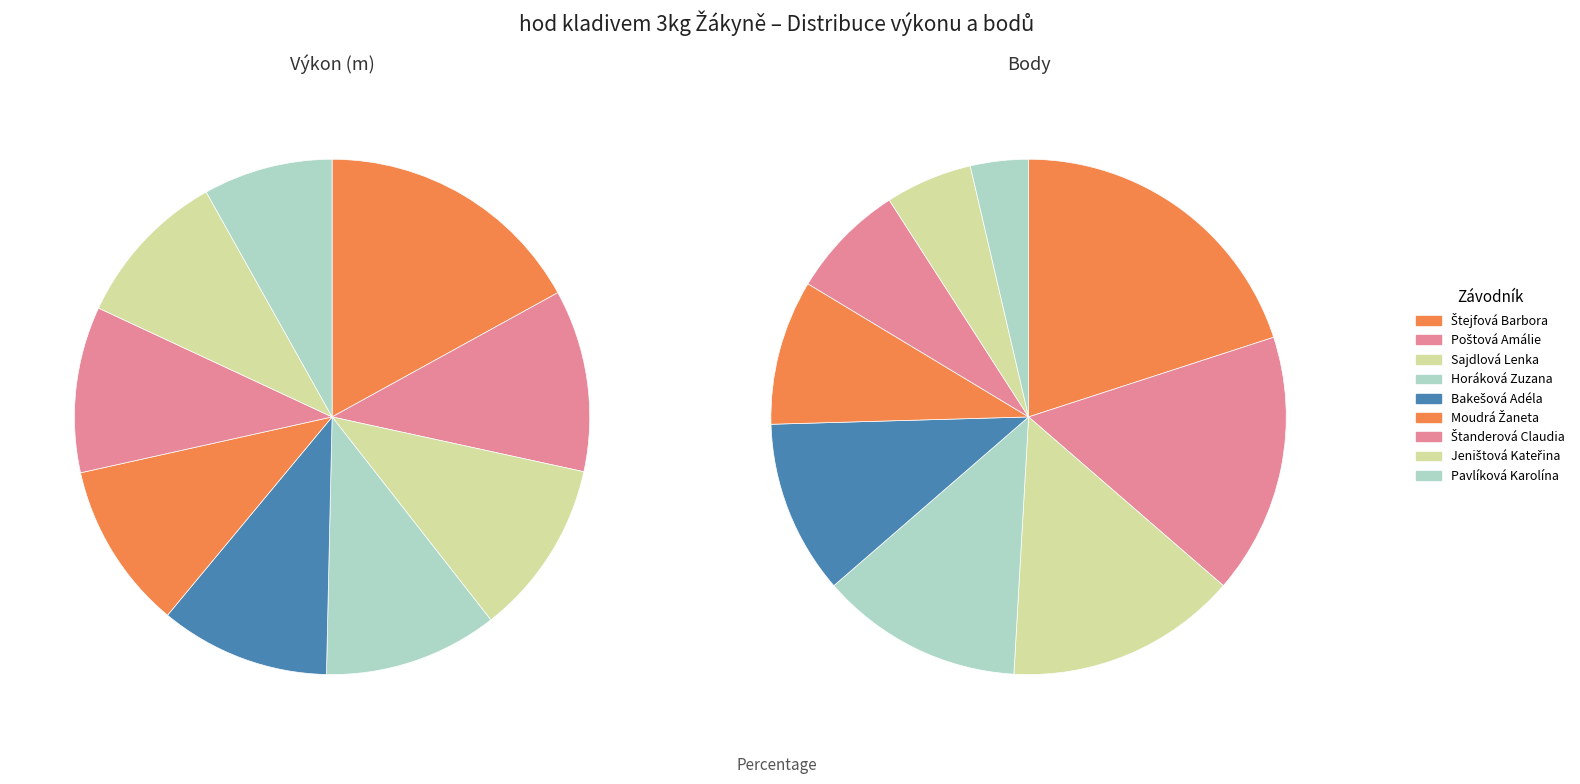

How many segments does this pie chart have?

9